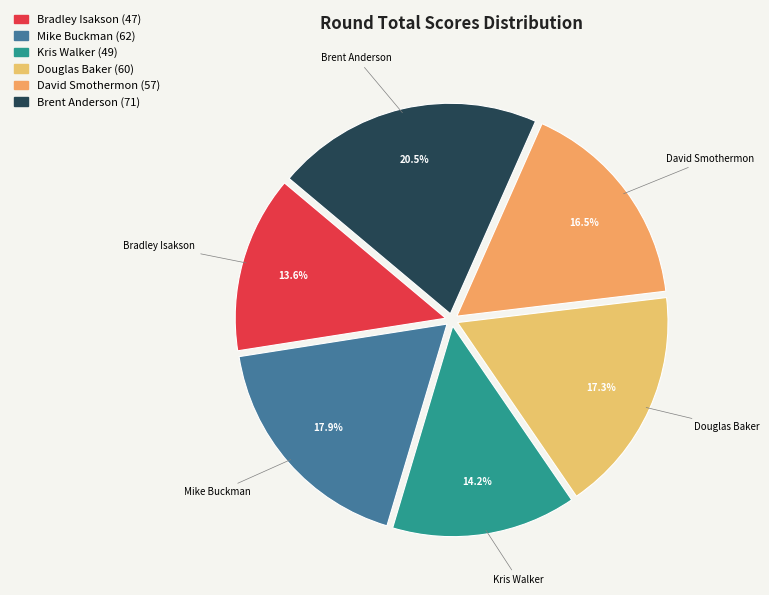

Is there any slice that represents more than half of the pie?

No